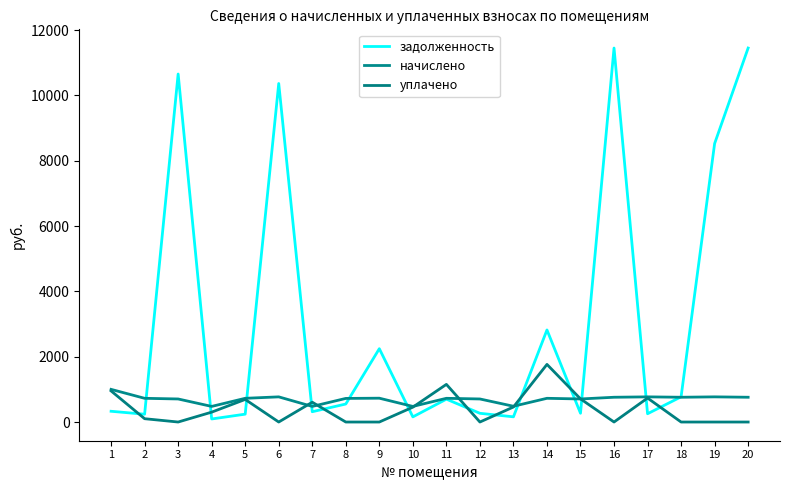

Which series changed the most between 15 and 18?

уплачено